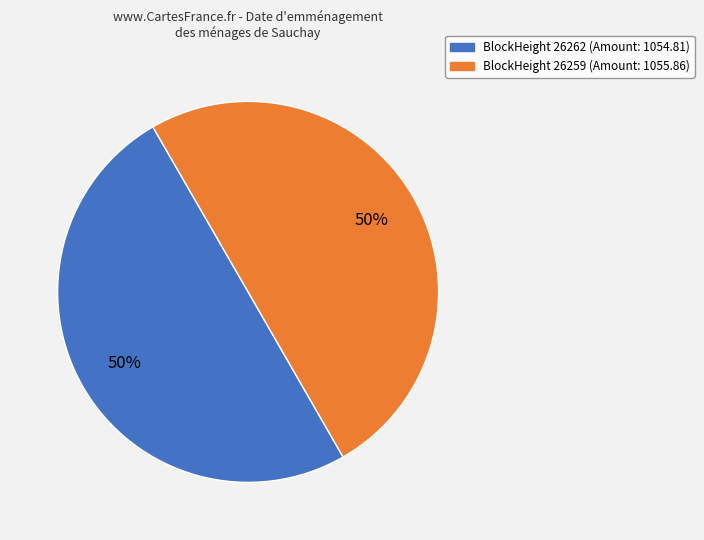

To the nearest percent, what is the average slice percentage?

50%